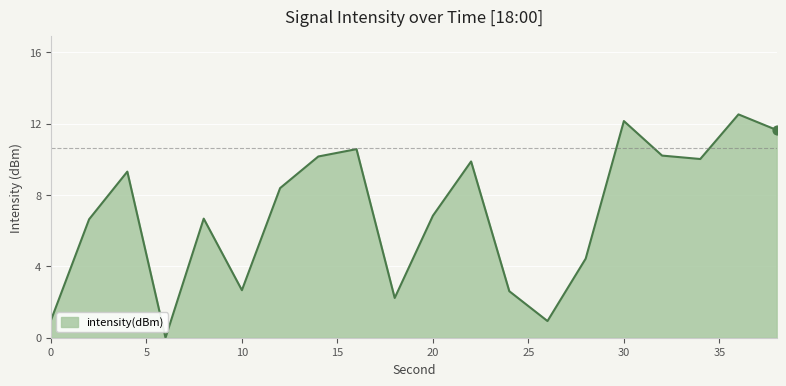

What is the difference between the maximum and minimum values?

12.5